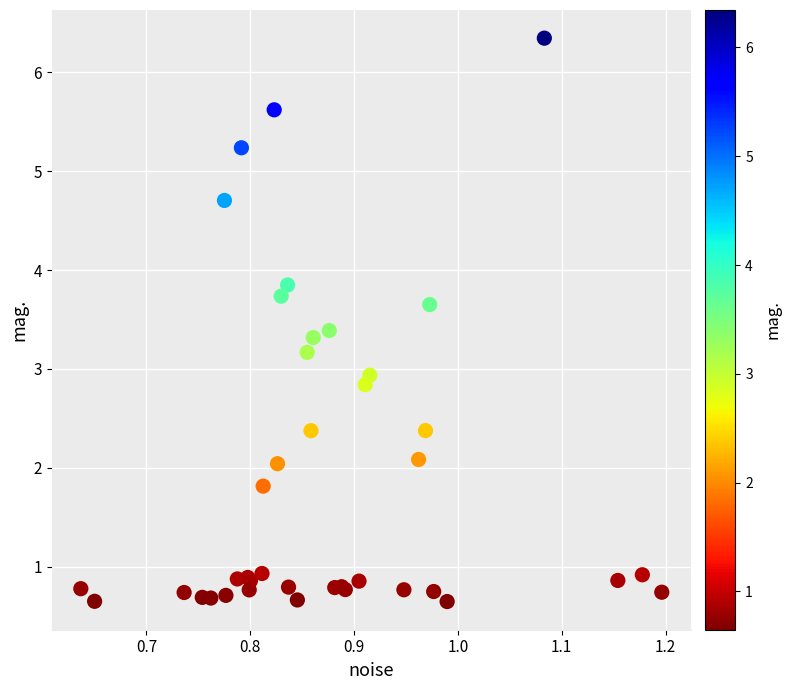

What Y value in the scatter plot is closest to 3?

2.9